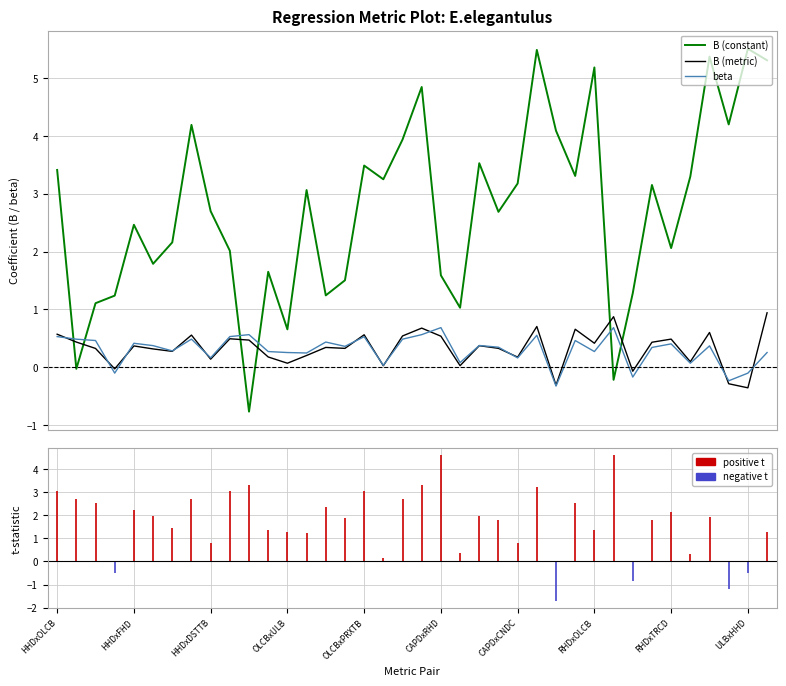

How many times do B (constant) and beta cross each other?

6